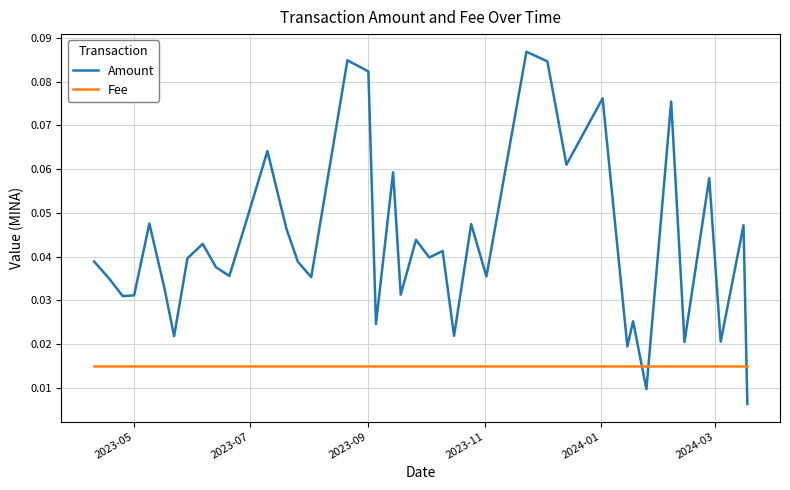

Rank the series by their maximum value, from highest to lowest.

Amount, Fee